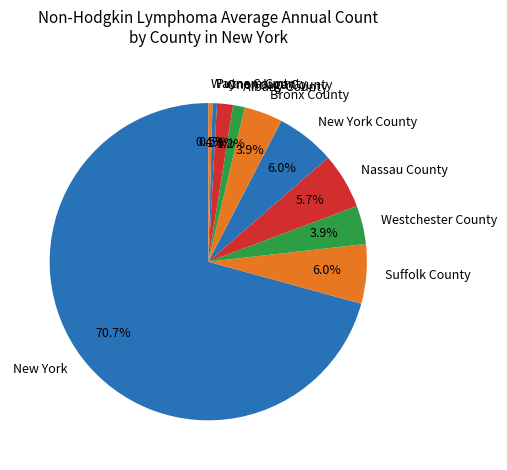

How many slices are in this pie chart?

10